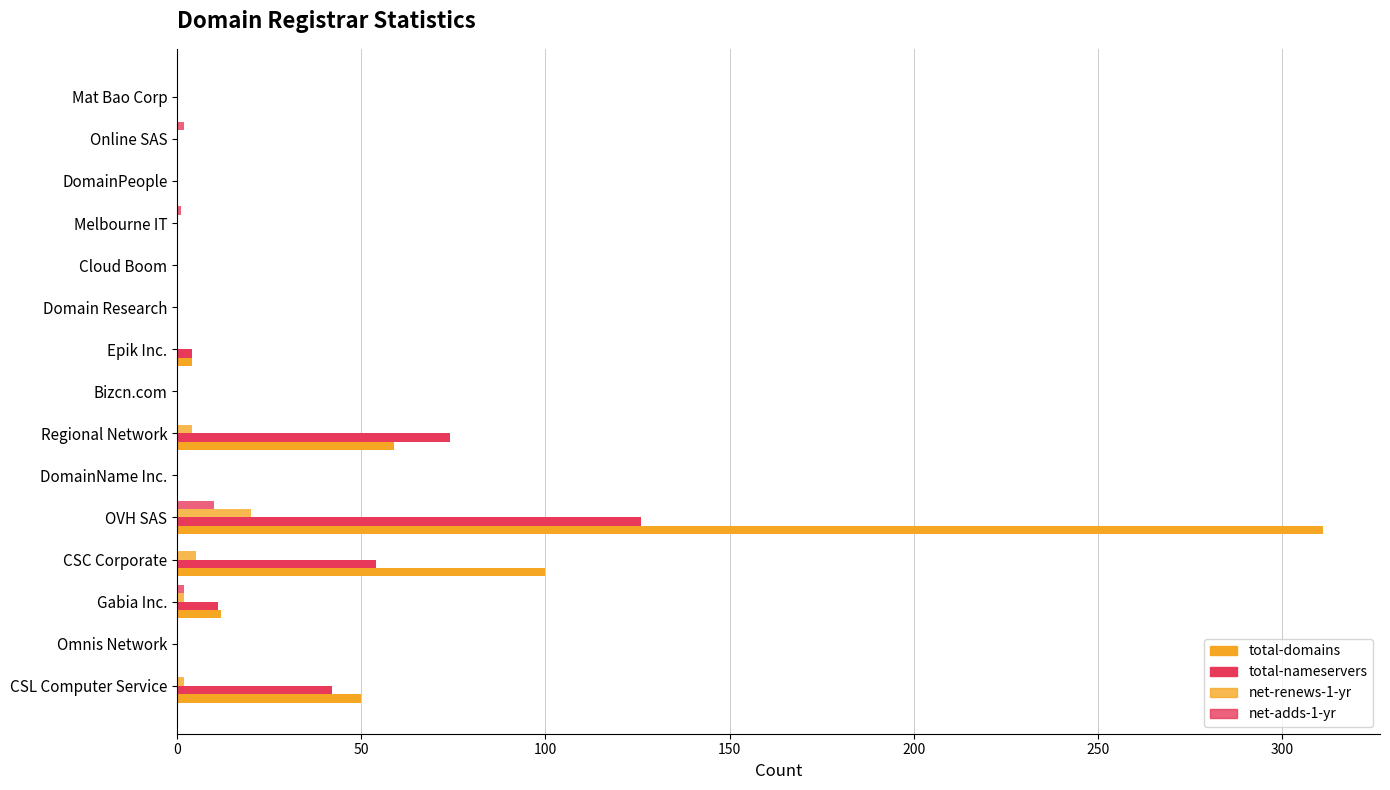

Count the number of data series in this chart.

4